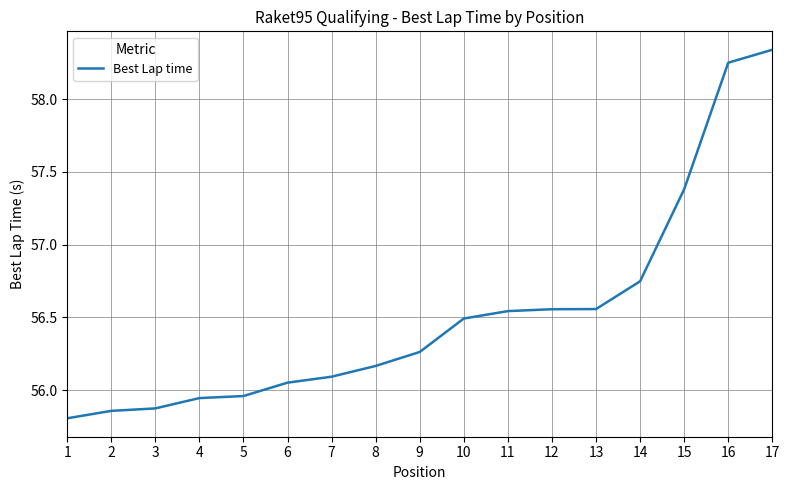

True or false: the data shows 12.3 at 15.

False